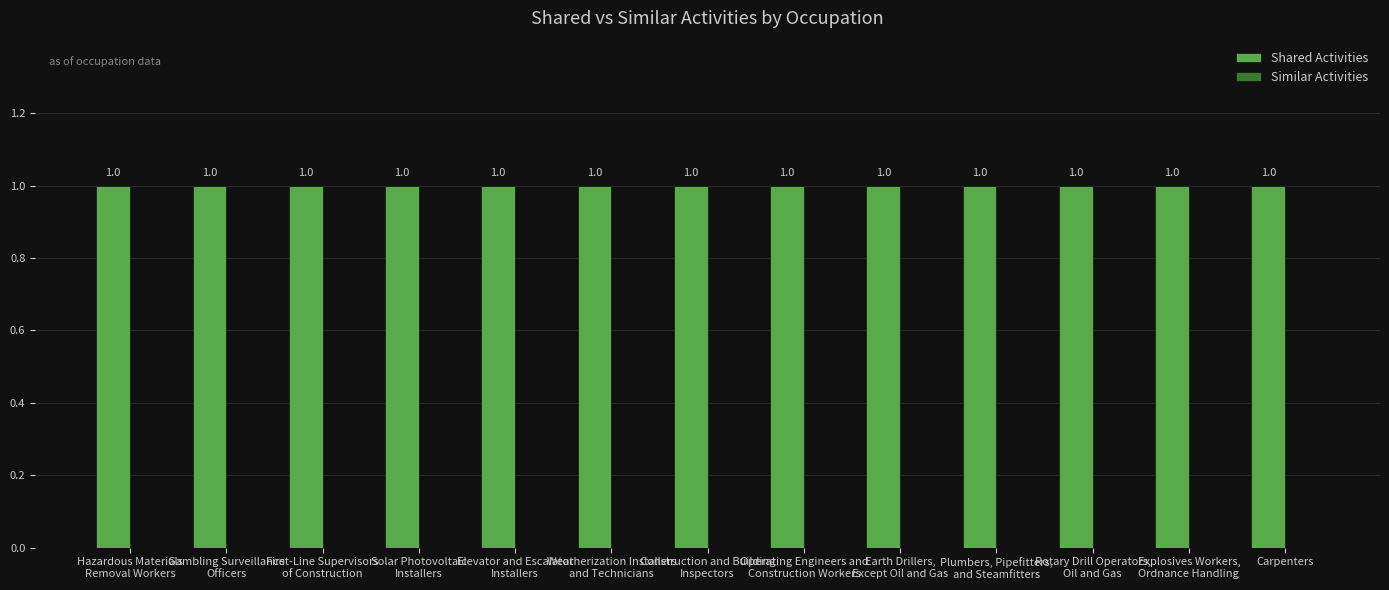

Reading left to right, extract all data points from this chart.

Shared Activities: Hazardous Materials
Removal Workers=1	Gambling Surveillance
Officers=1	First-Line Supervisors
of Construction=1	Solar Photovoltaic
Installers=1	Elevator and Escalator
Installers=1	Weatherization Installers
and Technicians=1	Construction and Building
Inspectors=1	Operating Engineers and
Construction Workers=1	Earth Drillers,
Except Oil and Gas=1	Plumbers, Pipefitters,
and Steamfitters=1	Rotary Drill Operators,
Oil and Gas=1	Explosives Workers,
Ordnance Handling=1	Carpenters=1
Similar Activities: Hazardous Materials
Removal Workers=0	Gambling Surveillance
Officers=0	First-Line Supervisors
of Construction=0	Solar Photovoltaic
Installers=0	Elevator and Escalator
Installers=0	Weatherization Installers
and Technicians=0	Construction and Building
Inspectors=0	Operating Engineers and
Construction Workers=0	Earth Drillers,
Except Oil and Gas=0	Plumbers, Pipefitters,
and Steamfitters=0	Rotary Drill Operators,
Oil and Gas=0	Explosives Workers,
Ordnance Handling=0	Carpenters=0